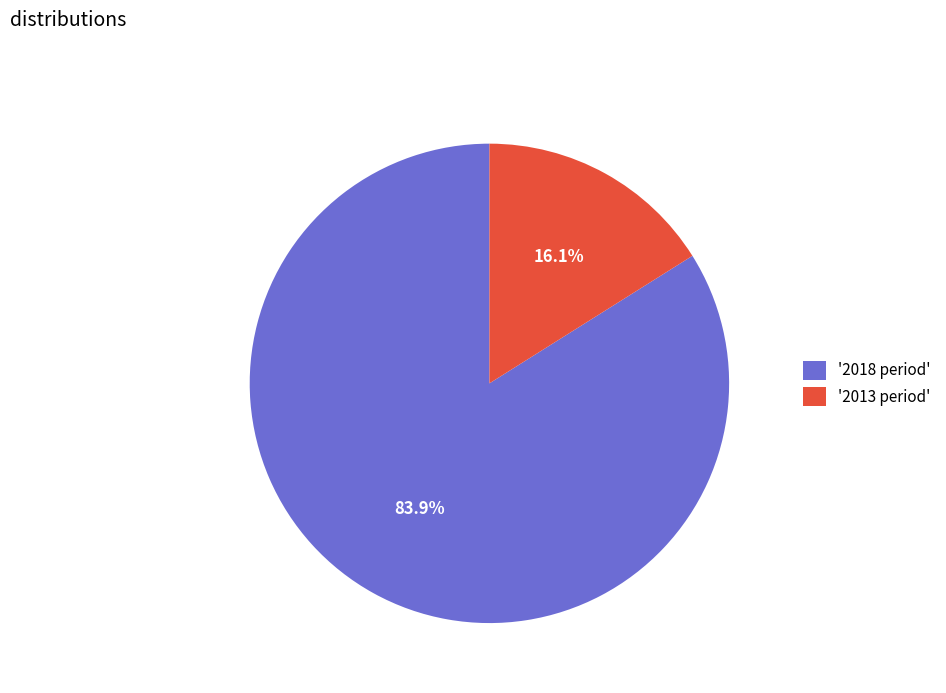

Which category has the biggest portion of the pie?

'2018 period'